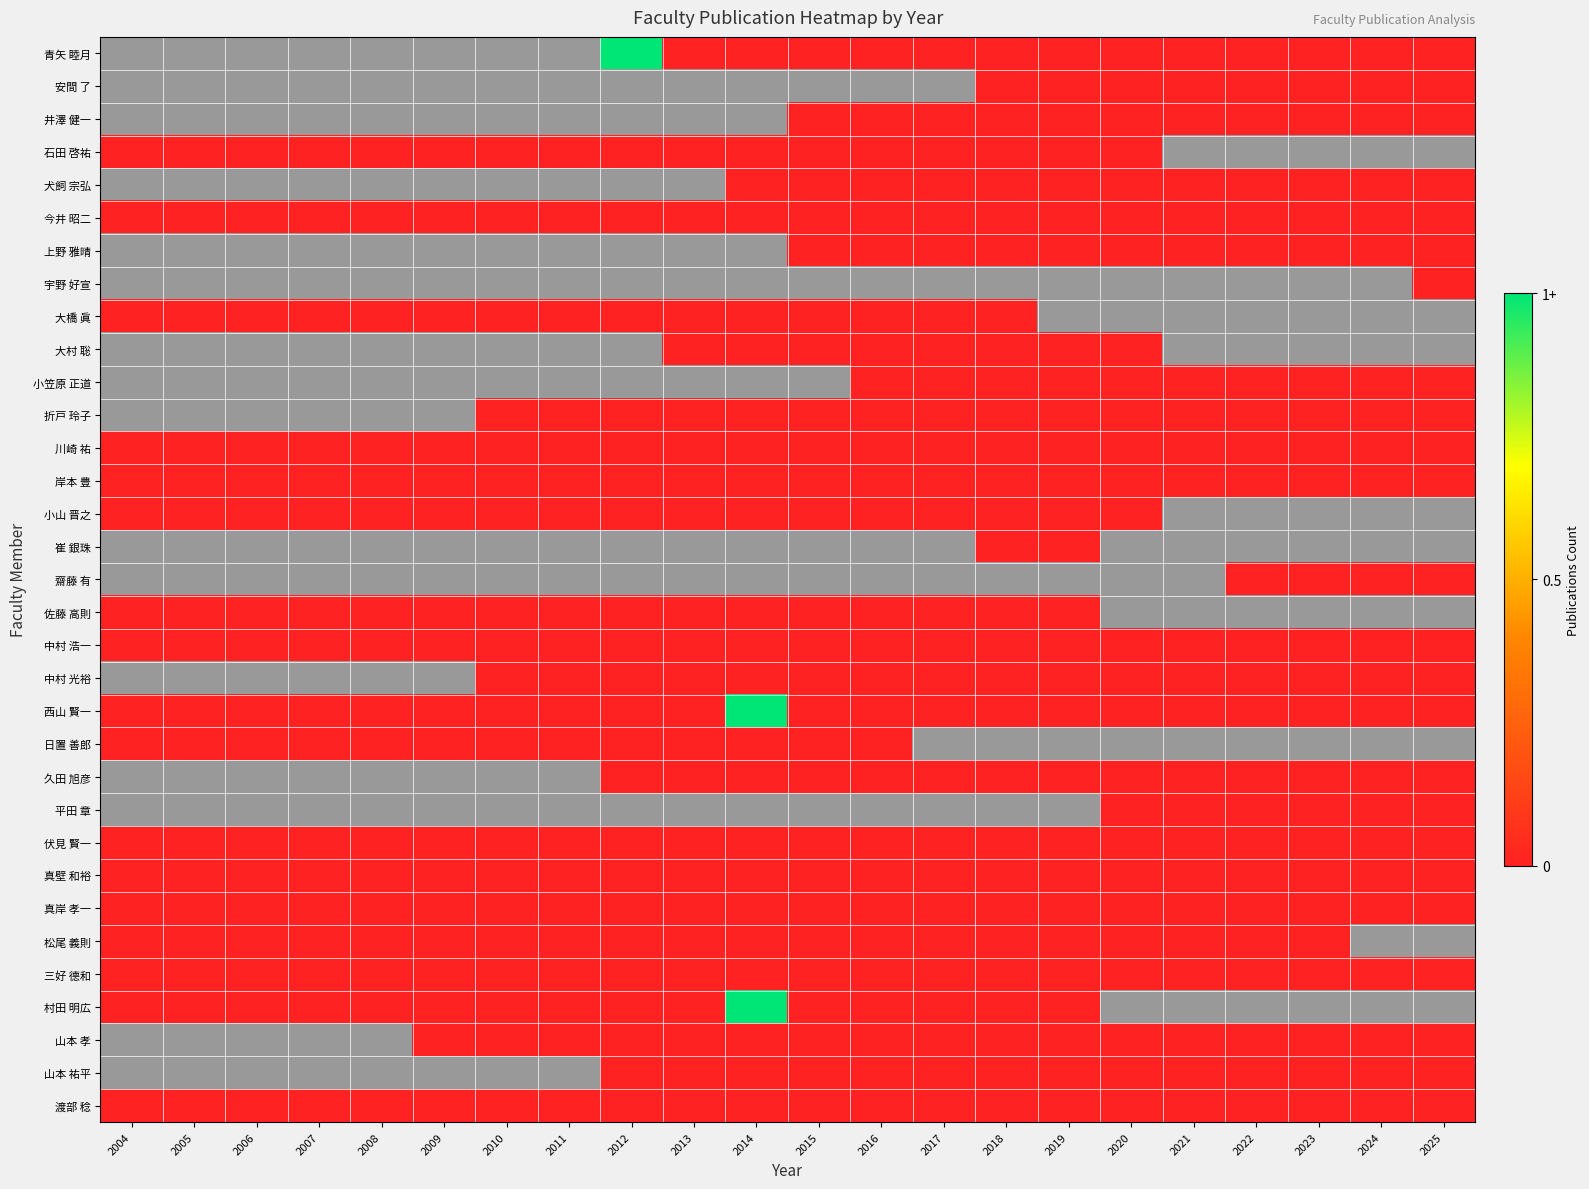

Which category has the lowest value in the 松尾 義則 series?

2004